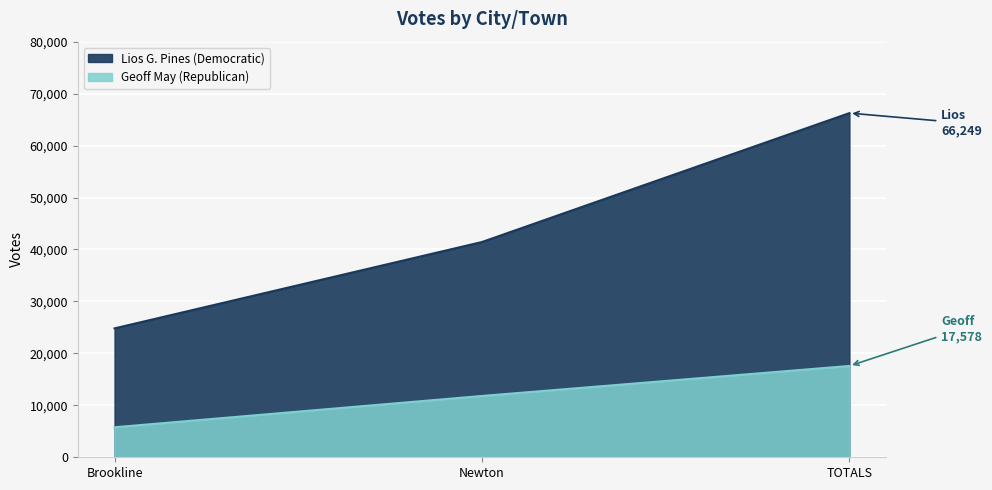

How many values in the Geoff May (Republican) series are below 11801?

1